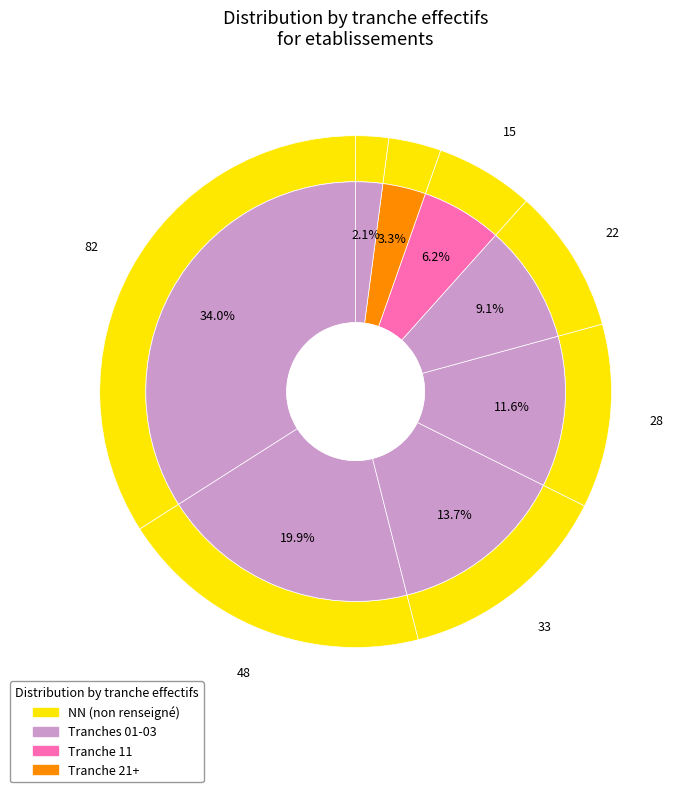

How many slices are in this pie chart?

8